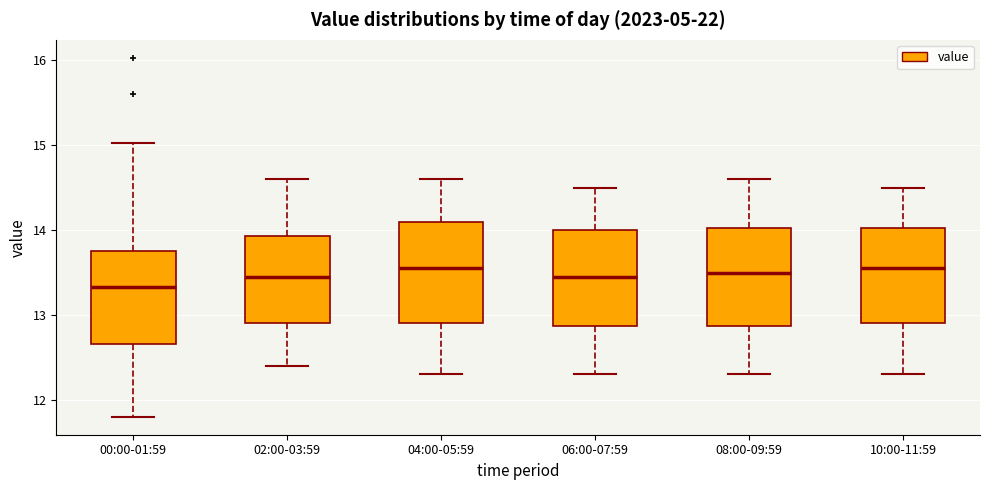

Reading left to right, read every box against the y-axis: the position of its median line, the range the box covers, and the ends of its whiskers. The values are not printed on the chart, so give them approximately, as read against the axis.

00:00-01:59: median 13.3, box 12.7 to 13.8, whiskers 11.8 to 15.0
02:00-03:59: median 13.5, box 12.9 to 13.9, whiskers 12.4 to 14.6
04:00-05:59: median 13.6, box 12.9 to 14.1, whiskers 12.3 to 14.6
06:00-07:59: median 13.5, box 12.9 to 14.0, whiskers 12.3 to 14.5
08:00-09:59: median 13.5, box 12.9 to 14.0, whiskers 12.3 to 14.6
10:00-11:59: median 13.6, box 12.9 to 14.0, whiskers 12.3 to 14.5